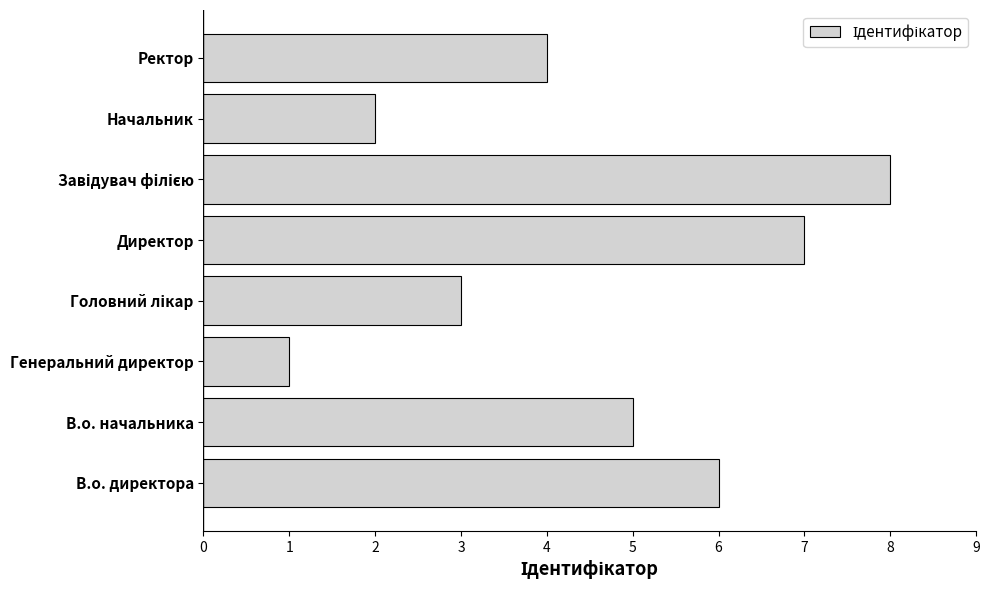

The chart shows a value of 5 at Директор. True or false?

False